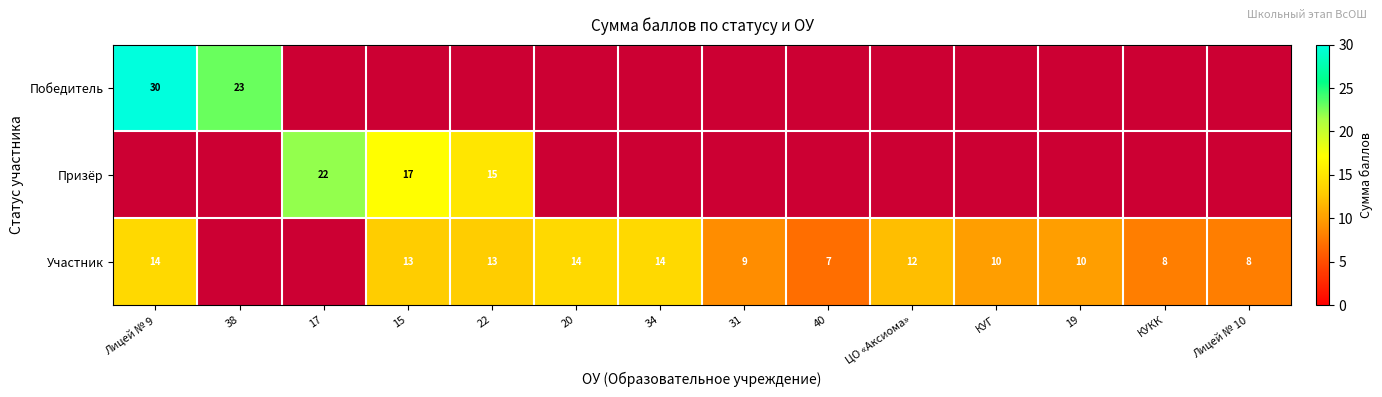

Count the number of categories in the chart.

14